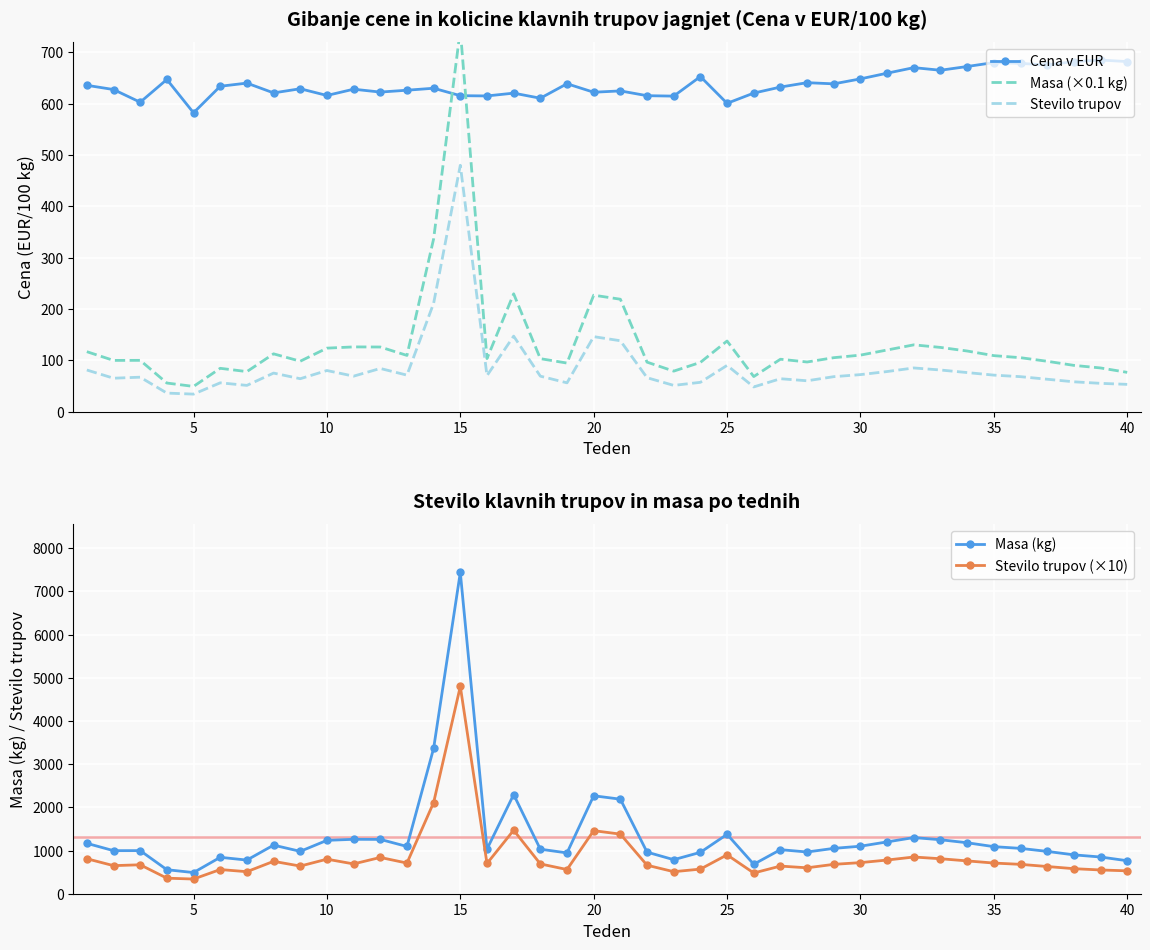

What is the highest value of the Stevilo trupov (×10) series?

4800